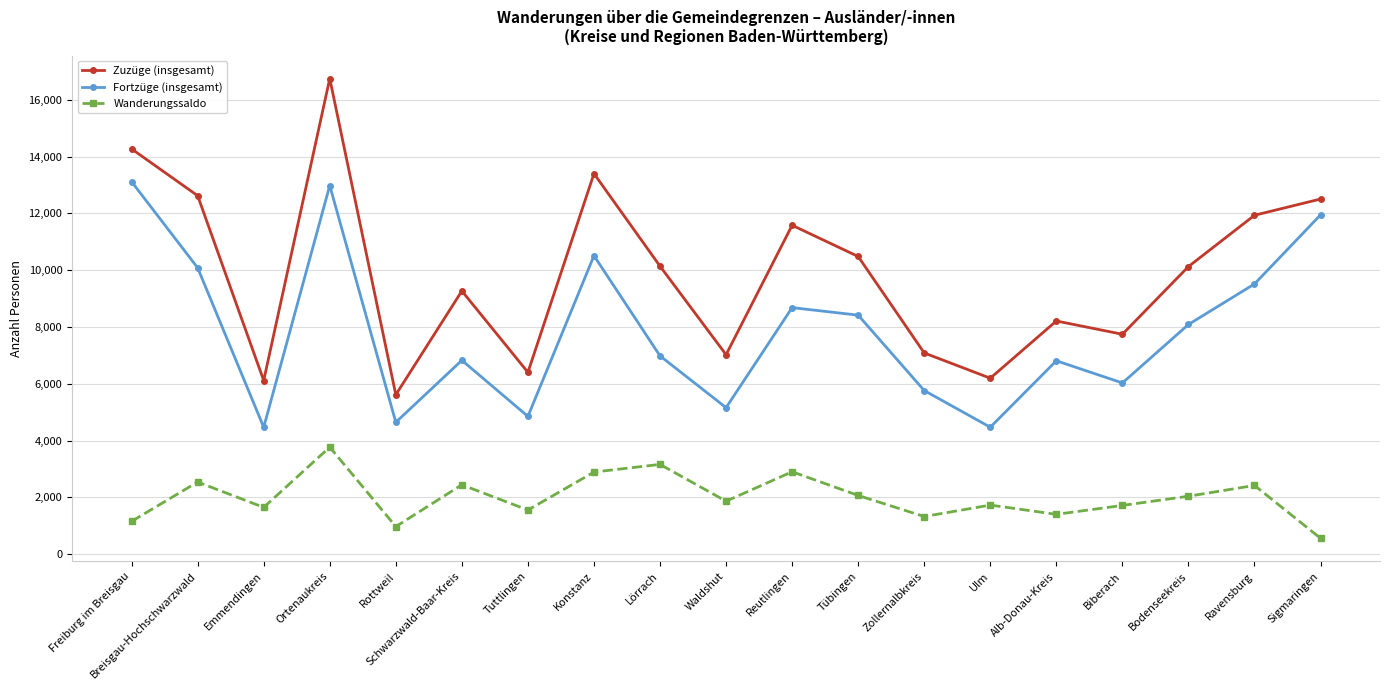

What is the difference between the highest and lowest values at Breisgau-Hochschwarzwald?

10083